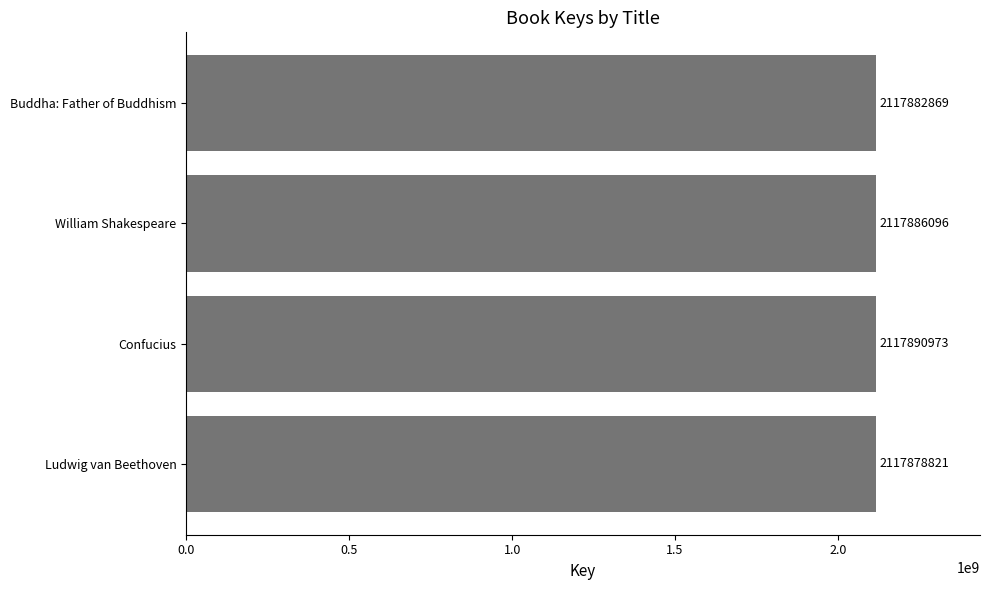

Does the chart contain stacked bars?

No